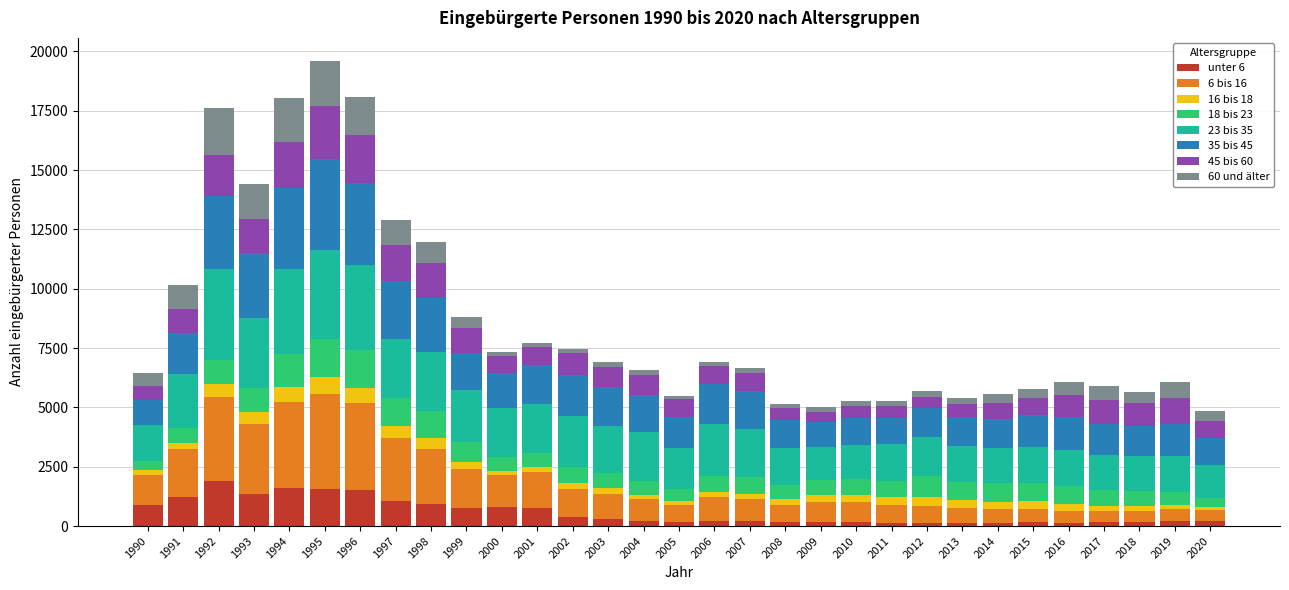

What are all the series names shown in the legend?

unter 6, 6 bis 16, 16 bis 18, 18 bis 23, 23 bis 35, 35 bis 45, 45 bis 60, 60 und älter